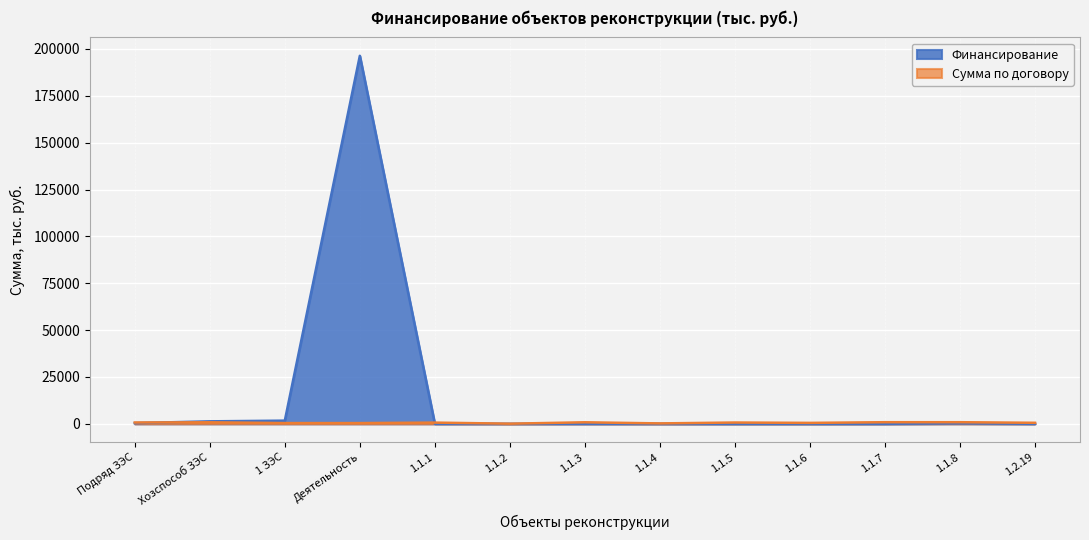

How many lines are shown in the chart?

2